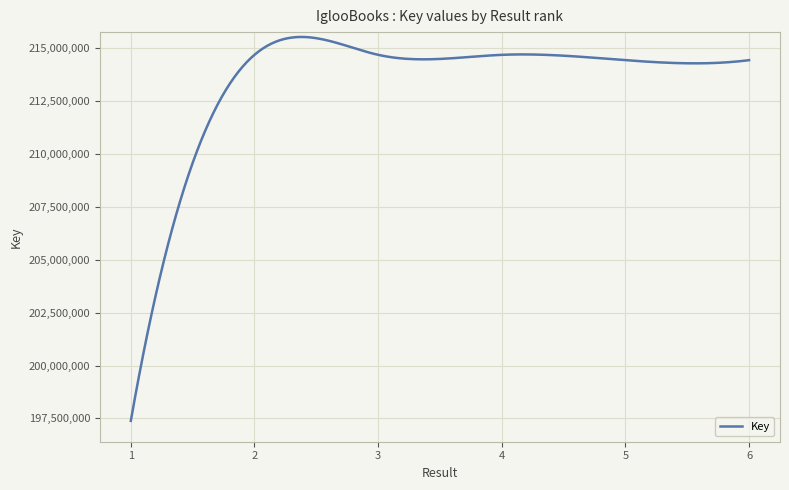

What is the average value?

213403123.5